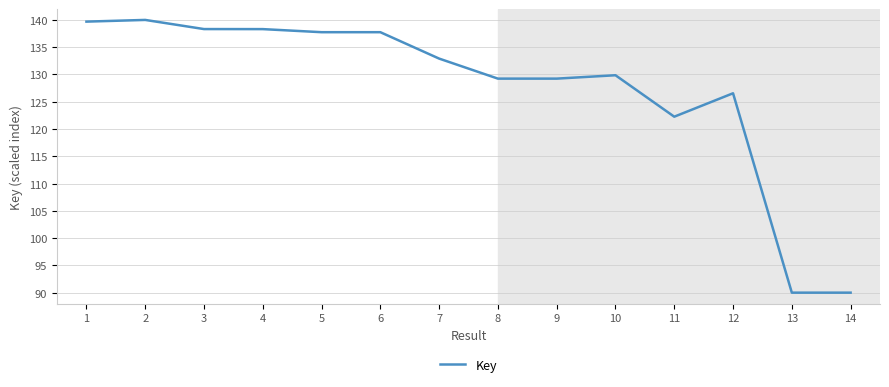

What is the ratio of the value at 5 to the value at 10?

1.1